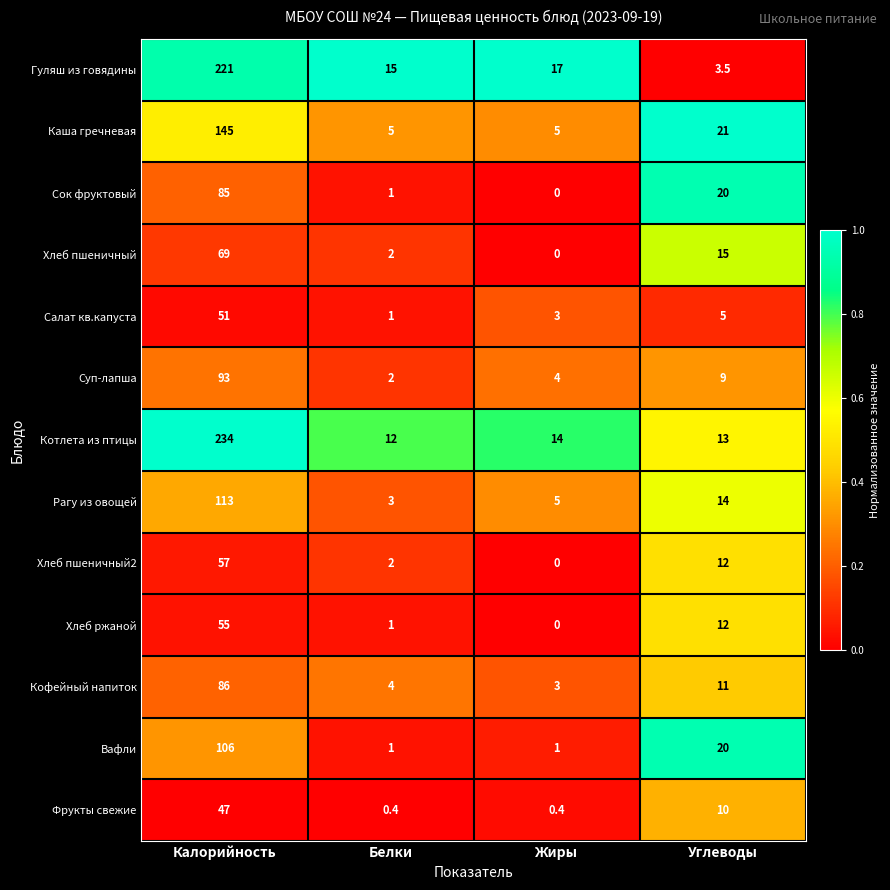

What is the sum of the Каша гречневая values at Жиры and Белки?

10.0